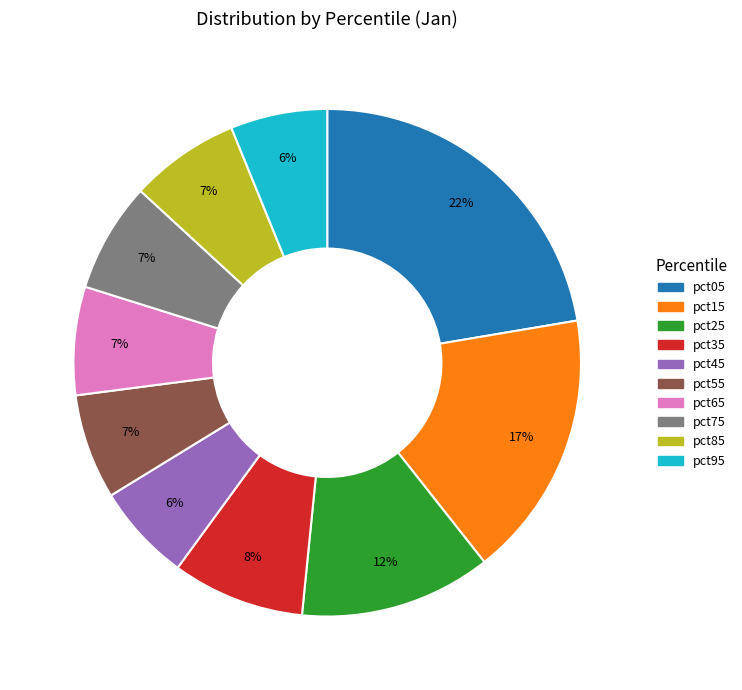

True or false: pct65 accounts for 1% of the total.

False